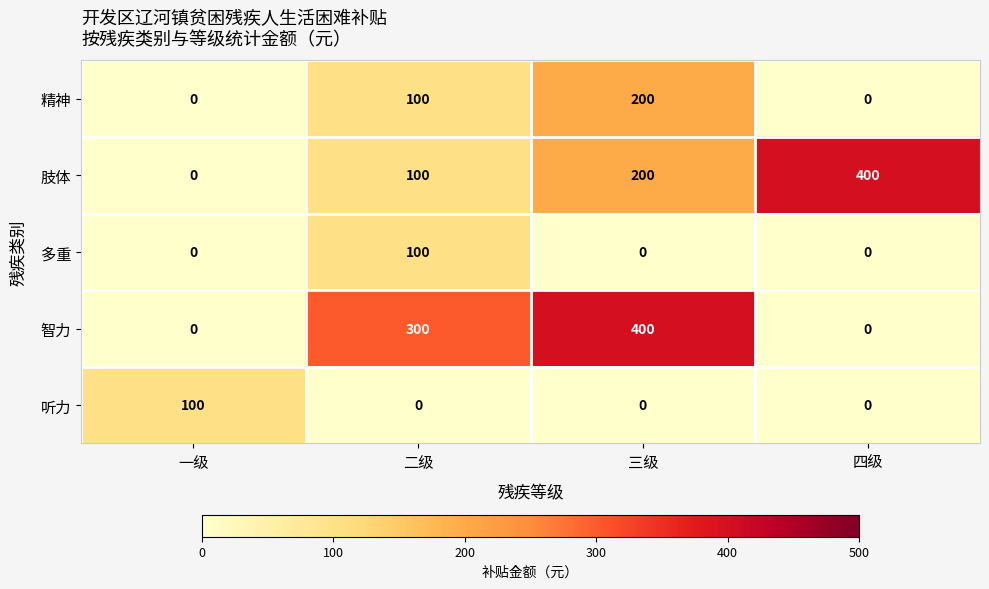

Reading left to right, transcribe all the data shown in this chart.

精神: 0	100	200	0
肢体: 0	100	200	400
多重: 0	100	0	0
智力: 0	300	400	0
听力: 100	0	0	0